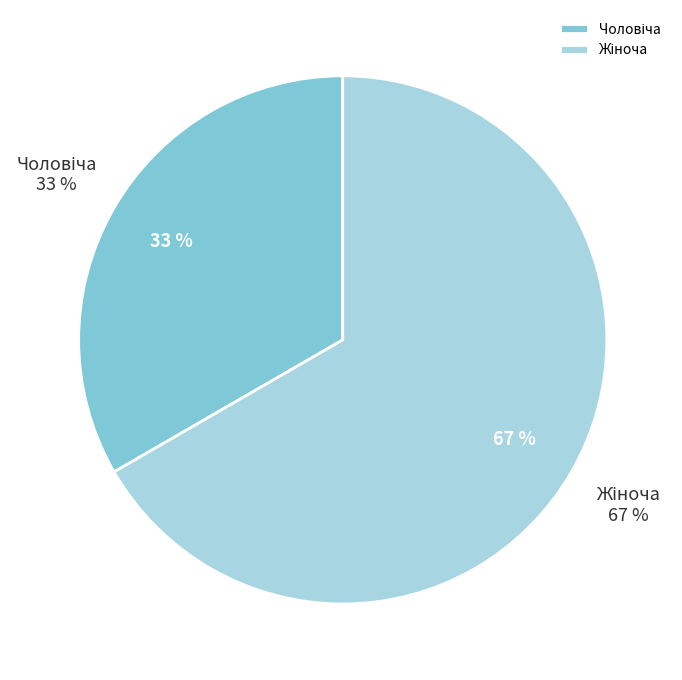

How many segments does this pie chart have?

2